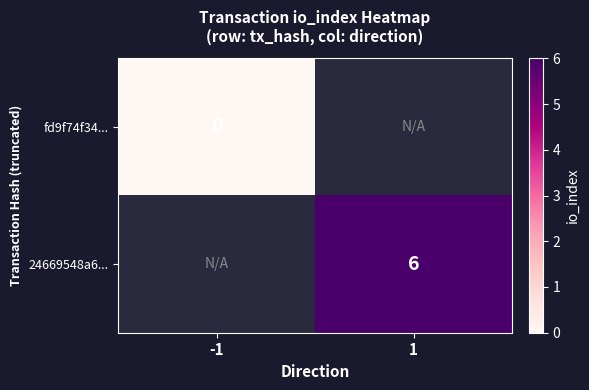

The value of 24669548a6... at 1 is 6. True or false?

True